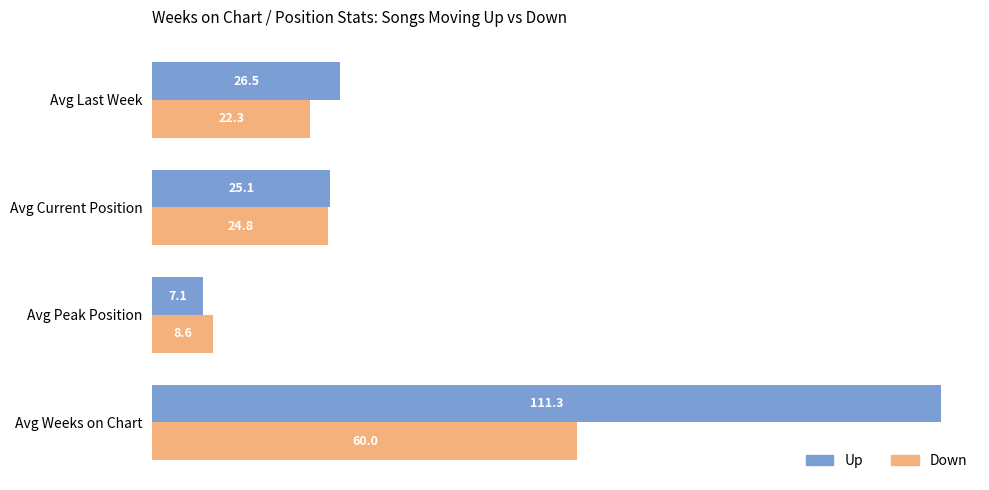

At which label is Down closest to 34?

Avg Current Position